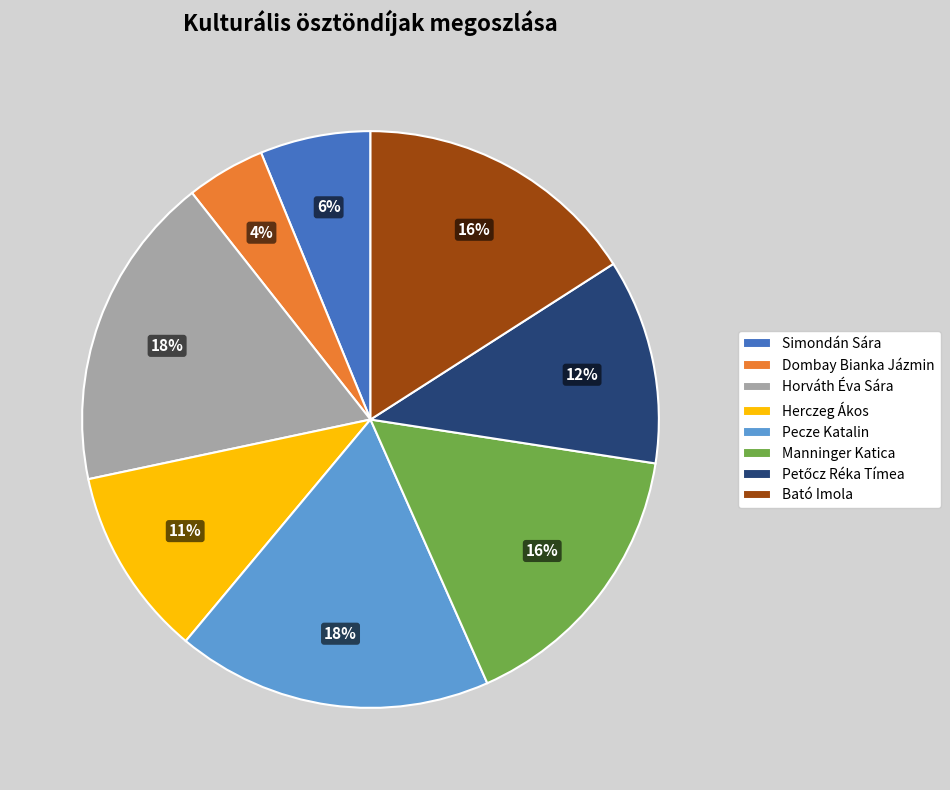

Is it true that Herczeg Ákos is 21% of the pie?

False